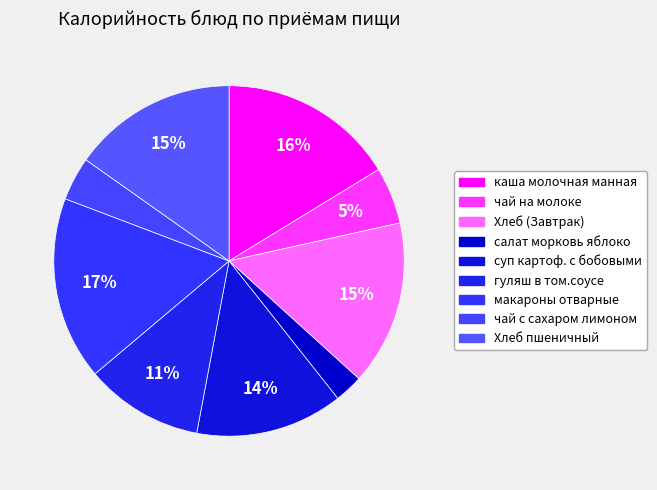

Is the sum of салат морковь яблоко and макароны отварные greater than half?

No